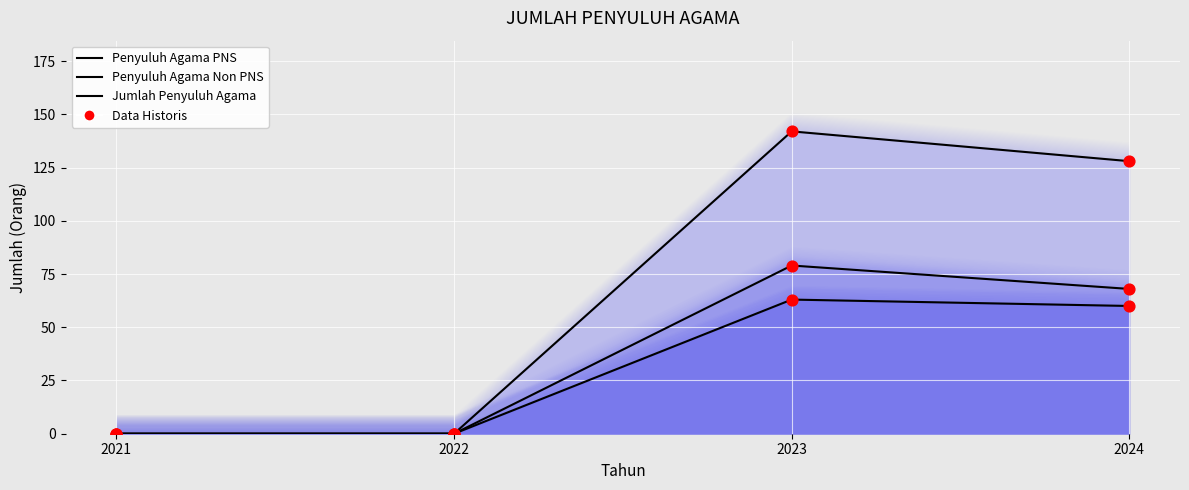

Is the value of Penyuluh Agama PNS at 2024 greater than the value of Jumlah Penyuluh Agama at 2024?

No